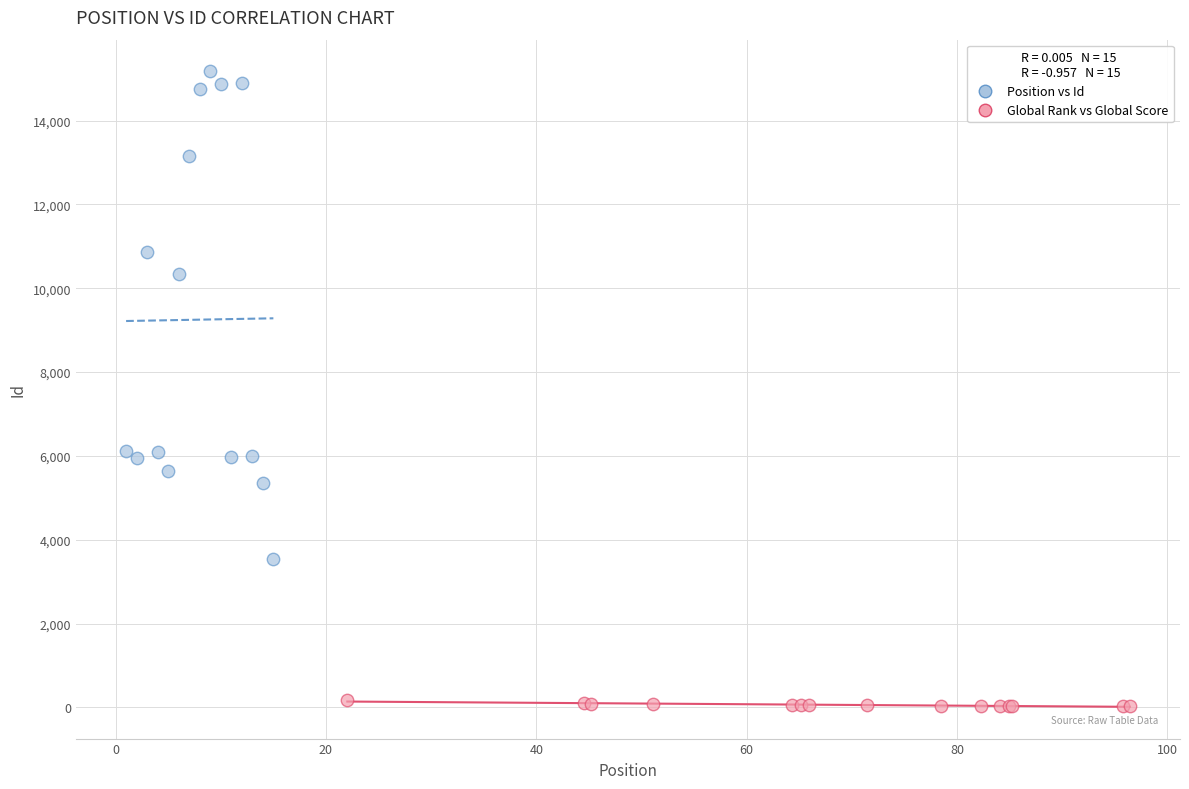

Which series reaches the minimum Y coordinate?

Global Rank vs Global Score